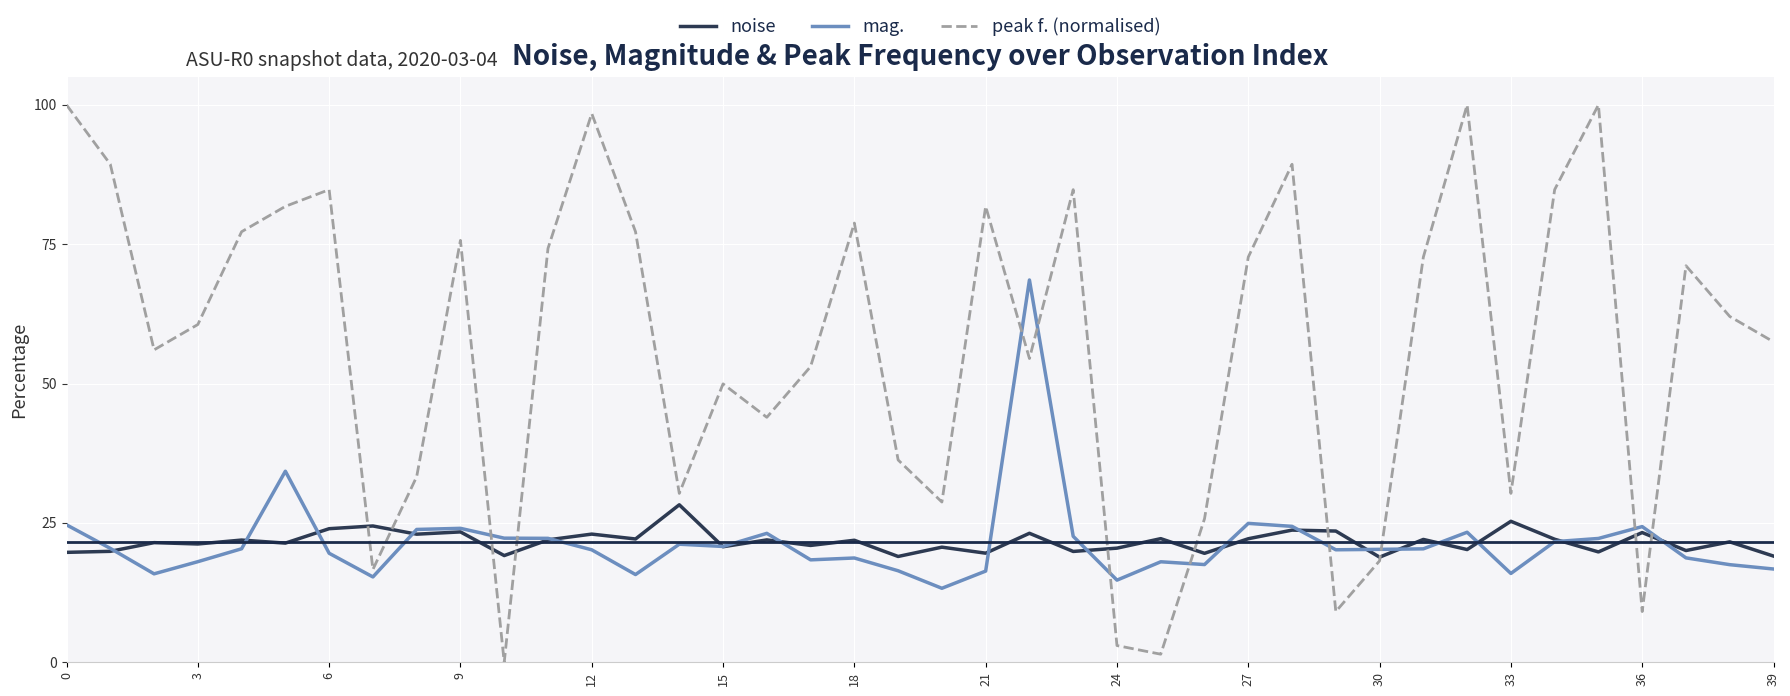

Which series has the largest total across all categories?

peak f. (normalised)